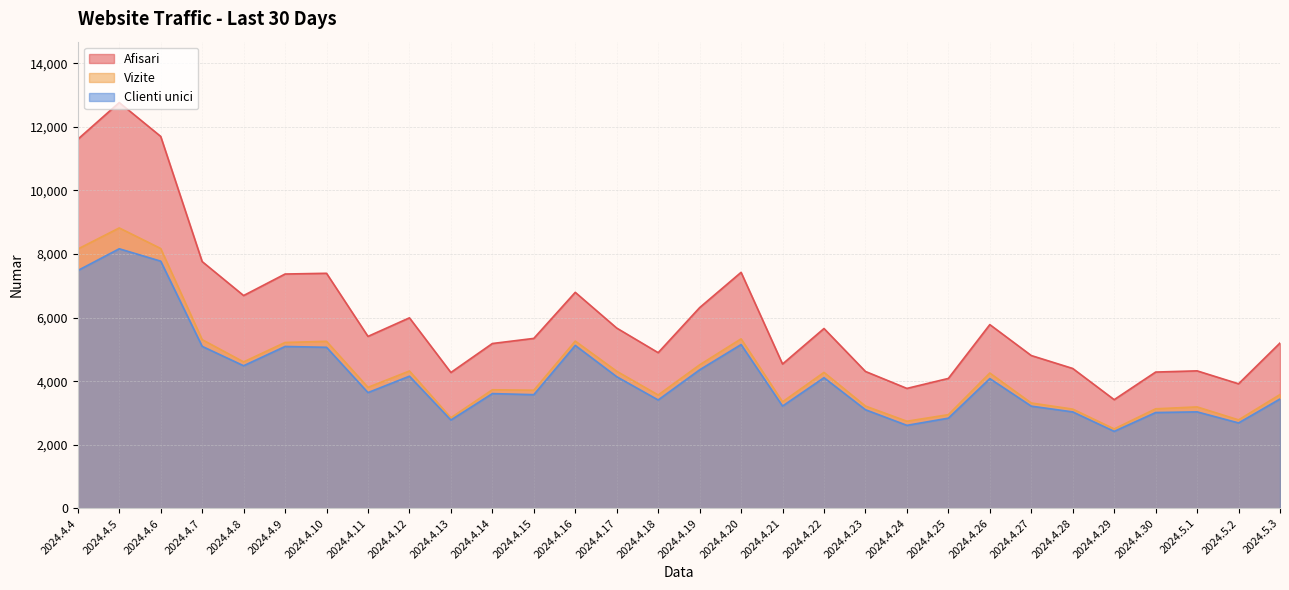

How many data points in Vizite are less than 3807?

15